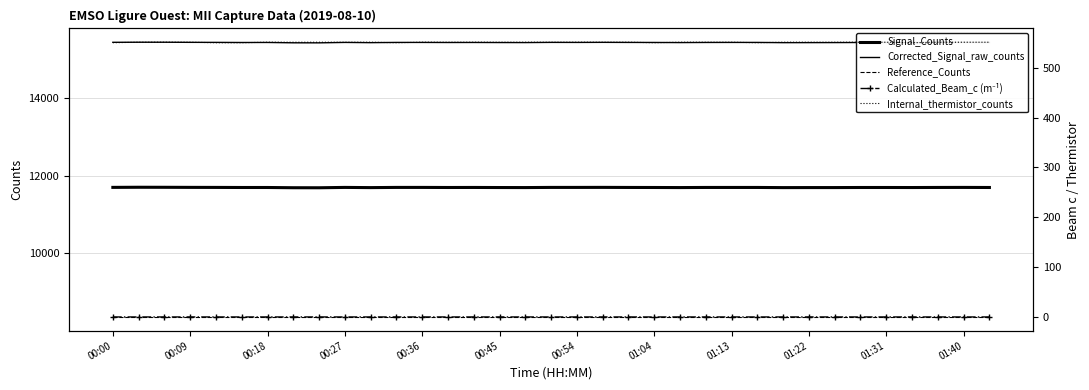

Read the Calculated_Beam_c (m⁻¹) value at 01:04.

0.1